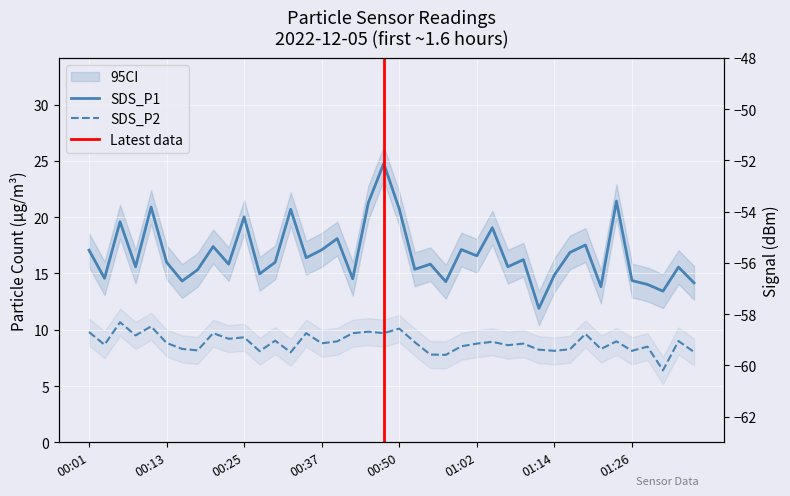

True or false: Signal has a value of -54.0 at 01:19.

True